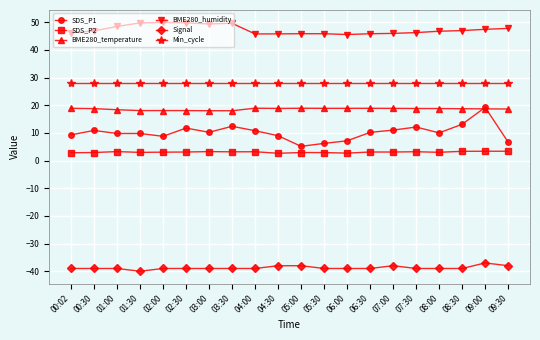

How many distinct data groups are displayed?

6